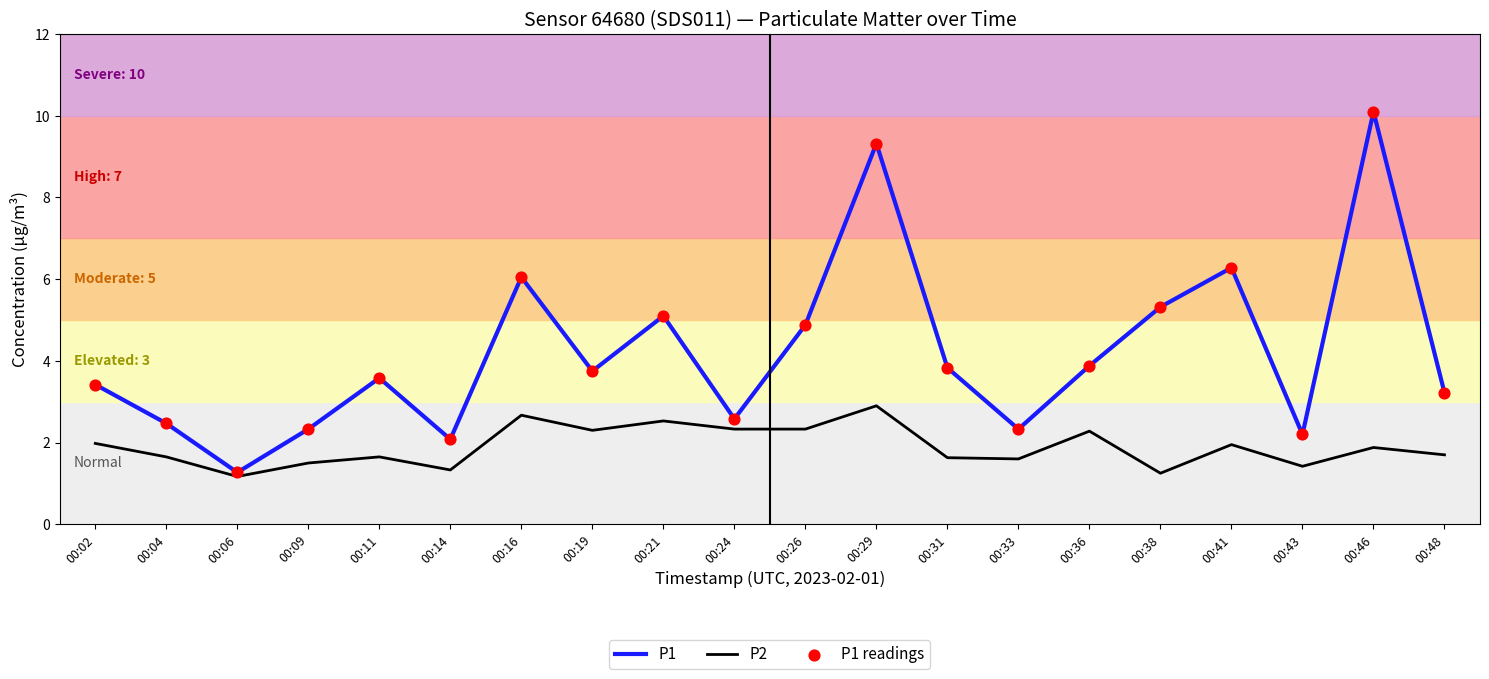

What is the spread (max minus min) of values at 00:09?

0.8